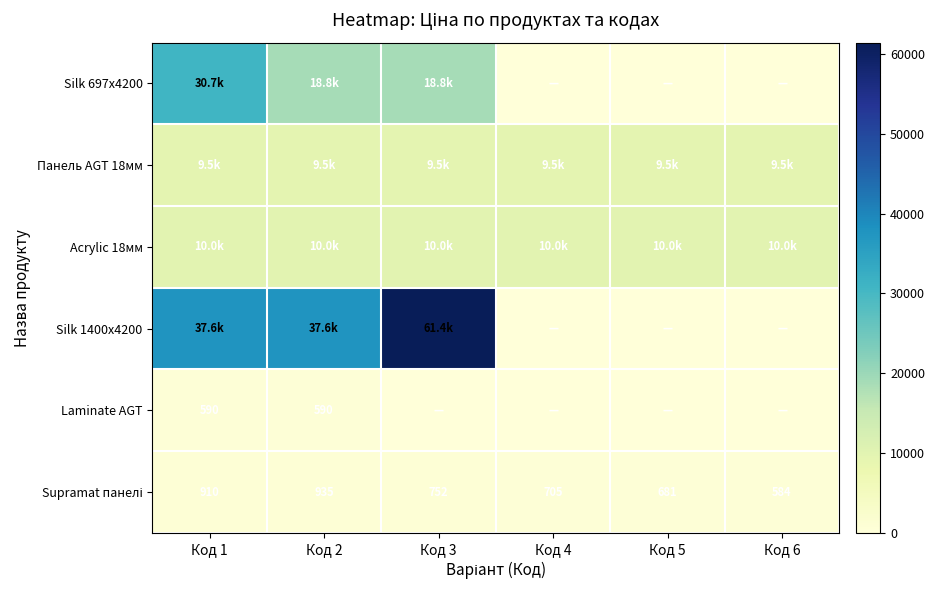

What is the maximum value for Acrylic 18мм?

9975.0